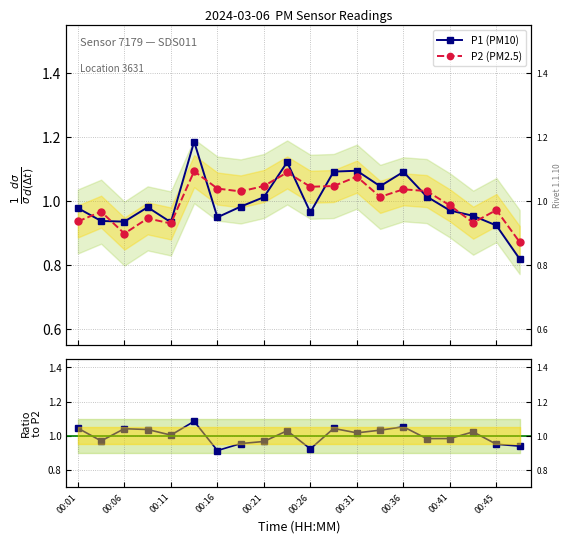

How many lines are shown in the chart?

3